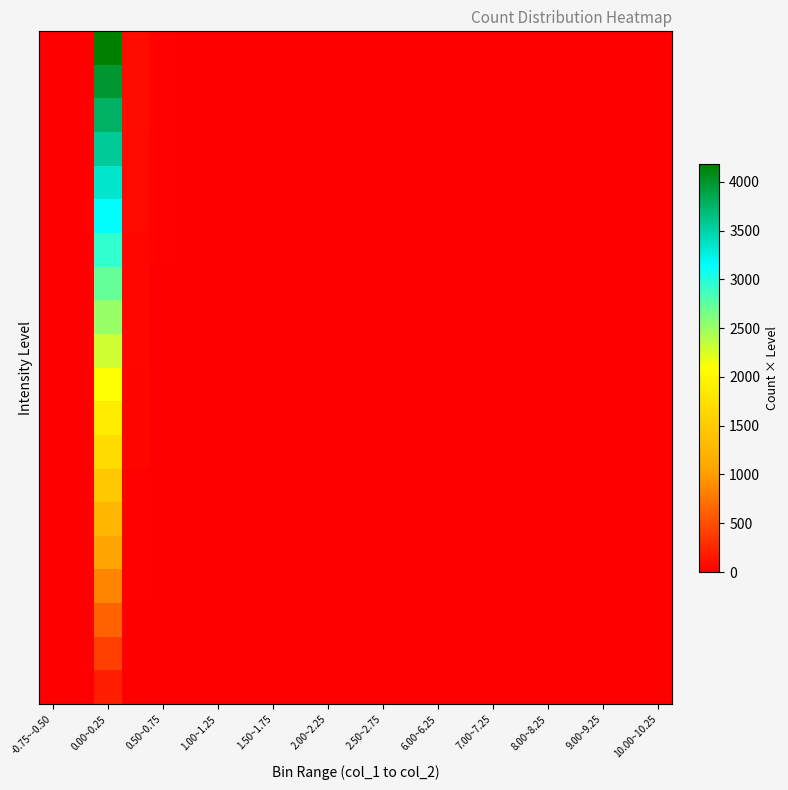

Count the number of categories in the chart.

23